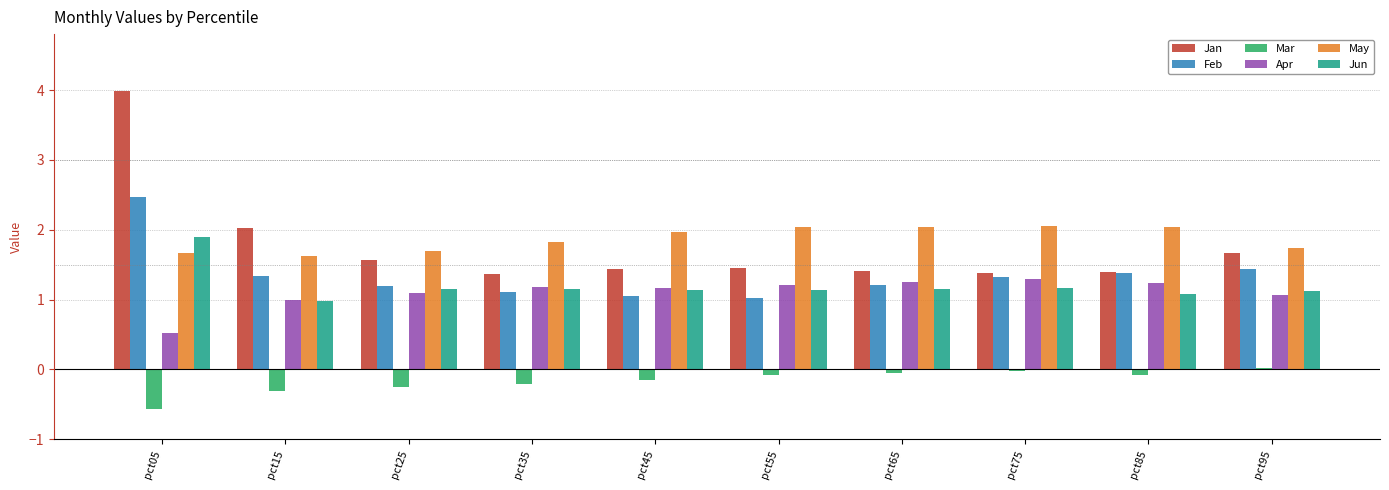

What is the average value of the Jan series?

1.8